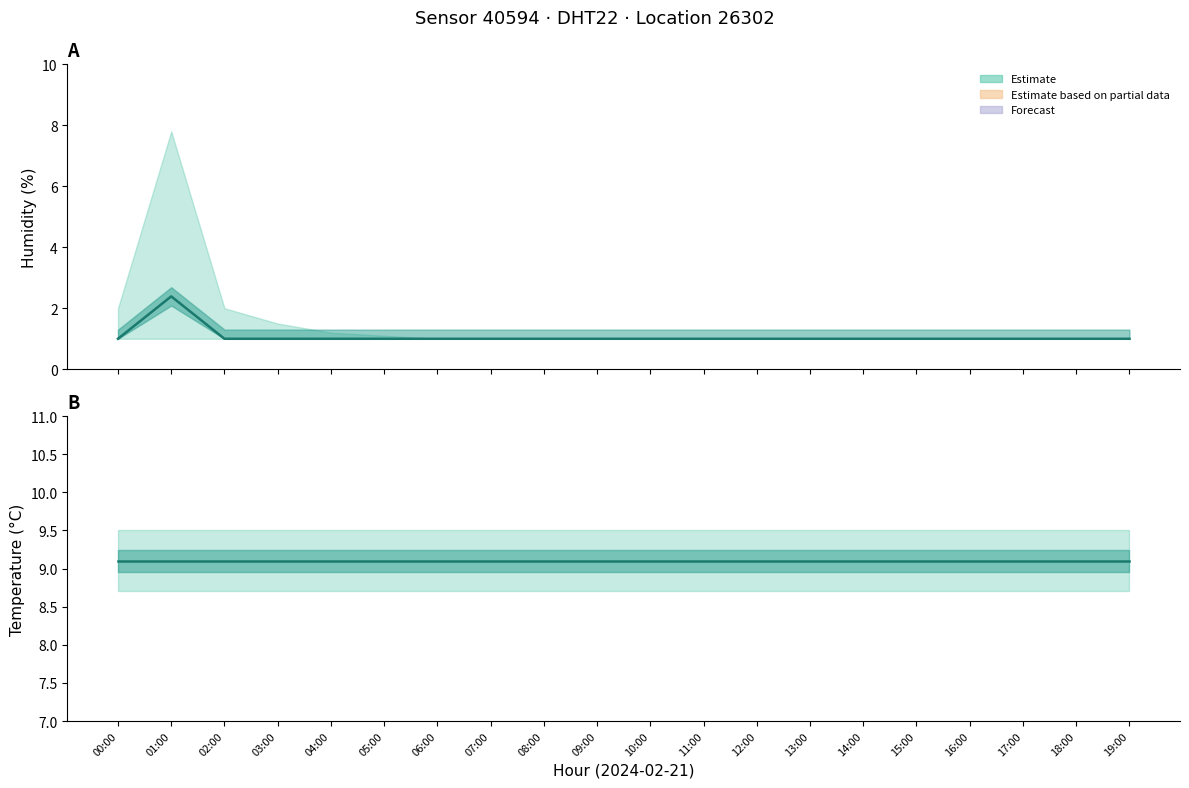

What is the sum of all humidity_lower values?

20.0